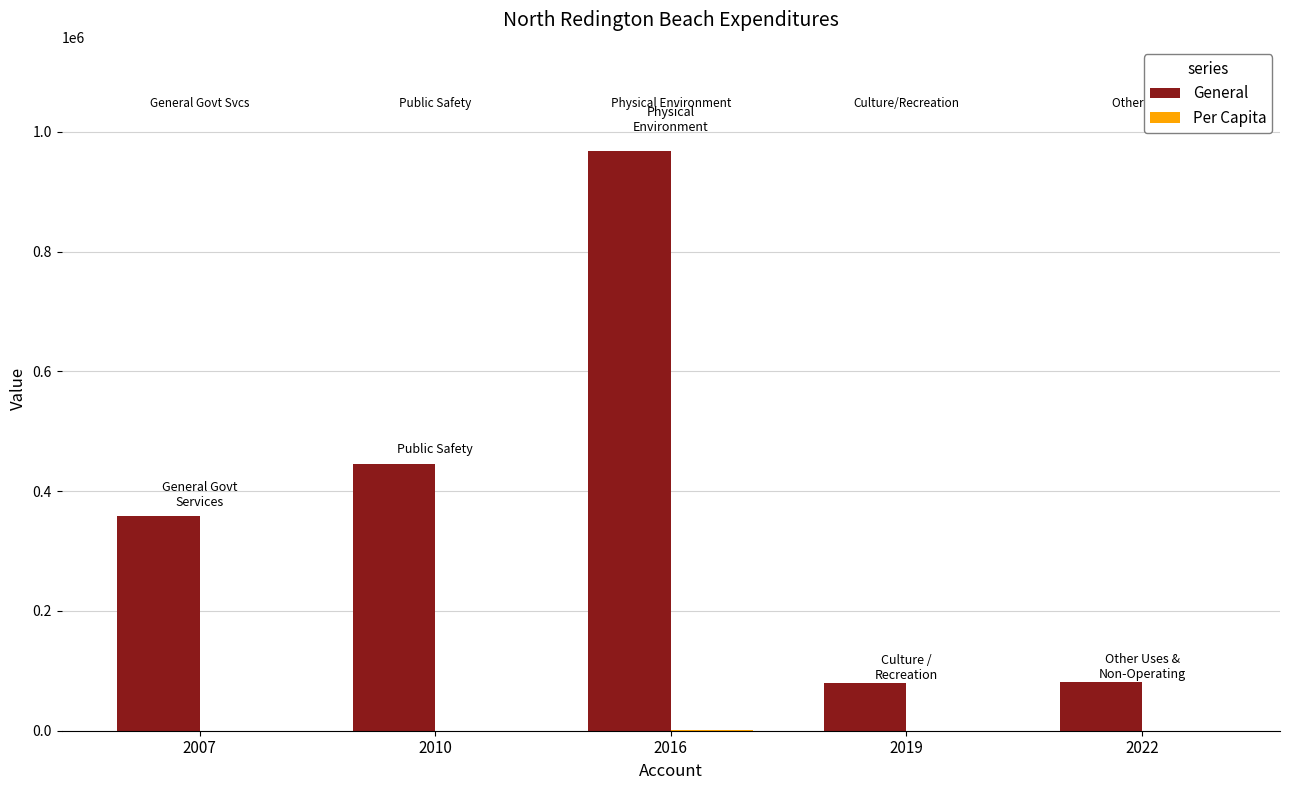

What is the maximum value shown in the chart?

967579.0